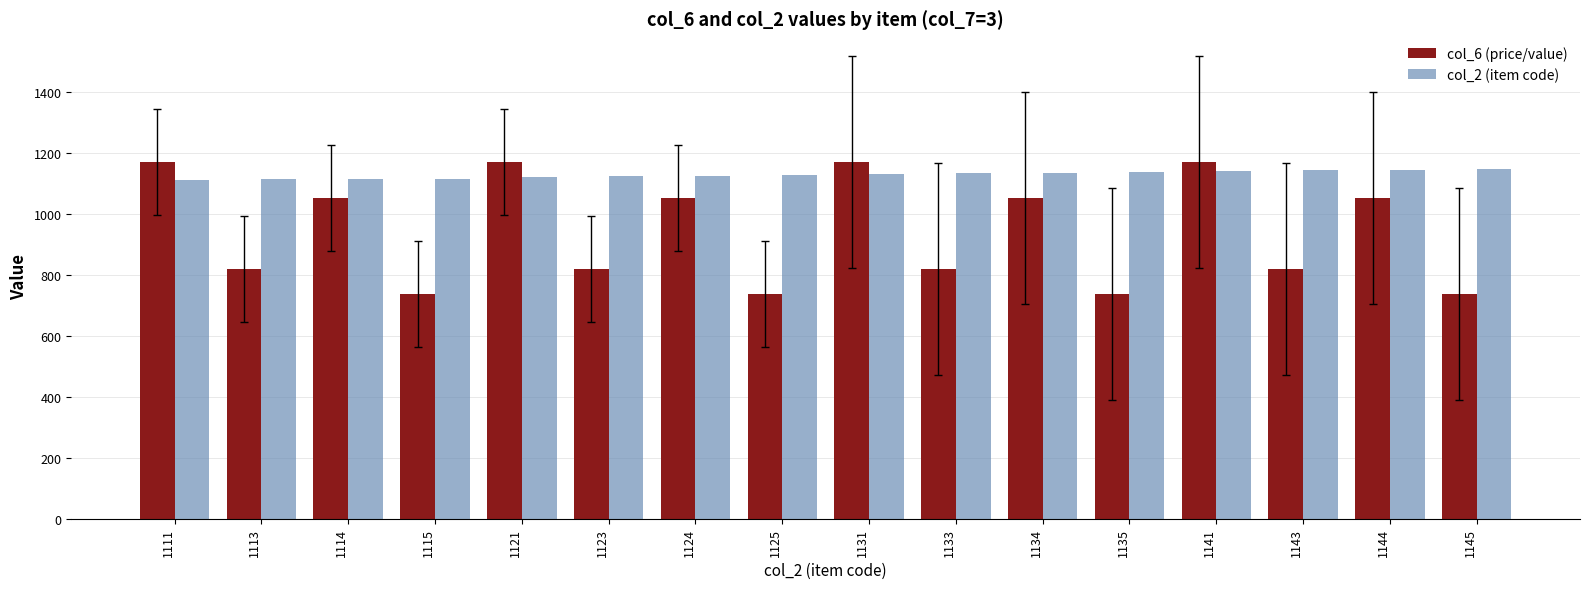

What is the average value of the col_2 (item code) series?

1128